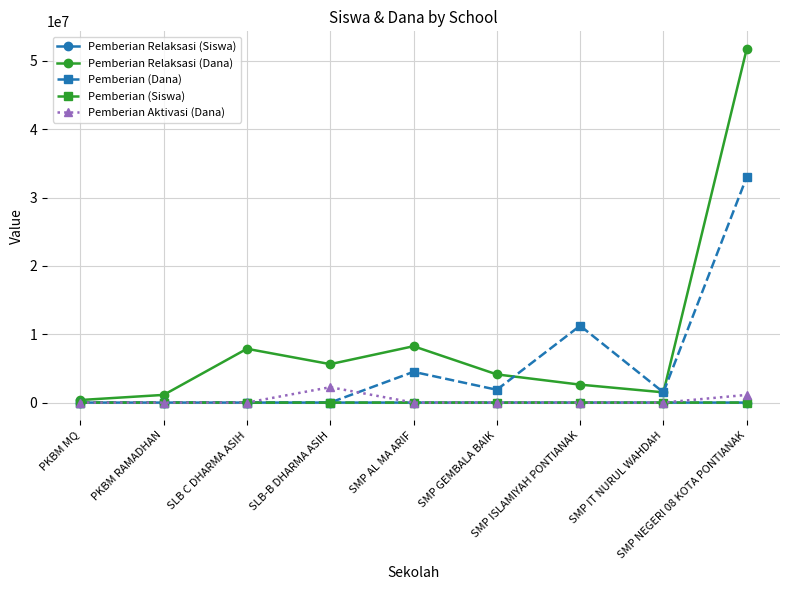

What is the maximum value for Pemberian Relaksasi (Siswa)?

80